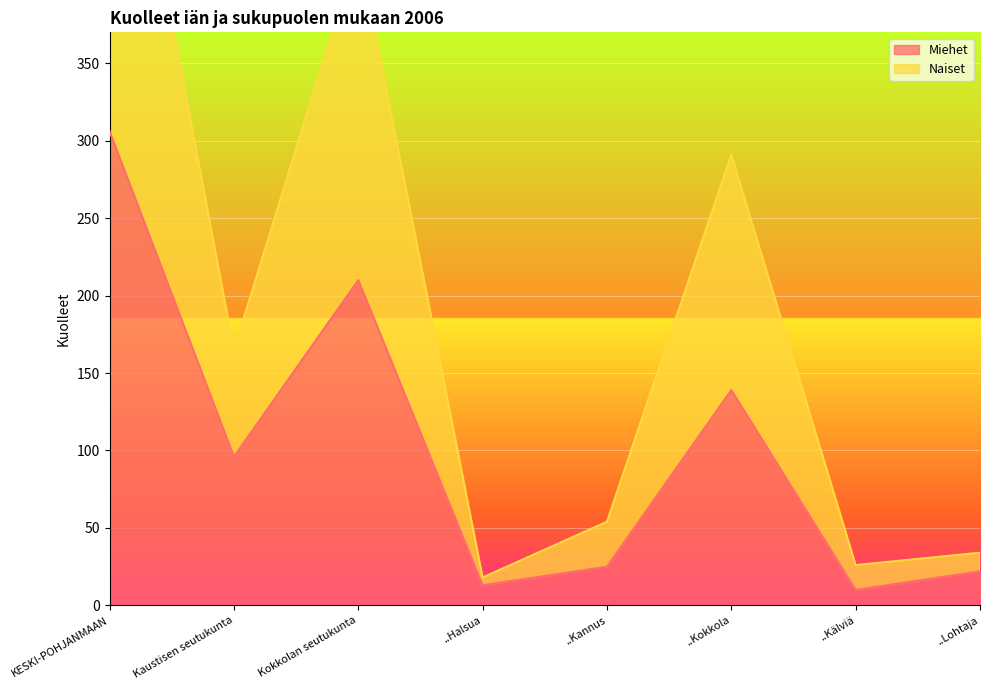

True or false: Naiset and Miehet cross at least once.

False